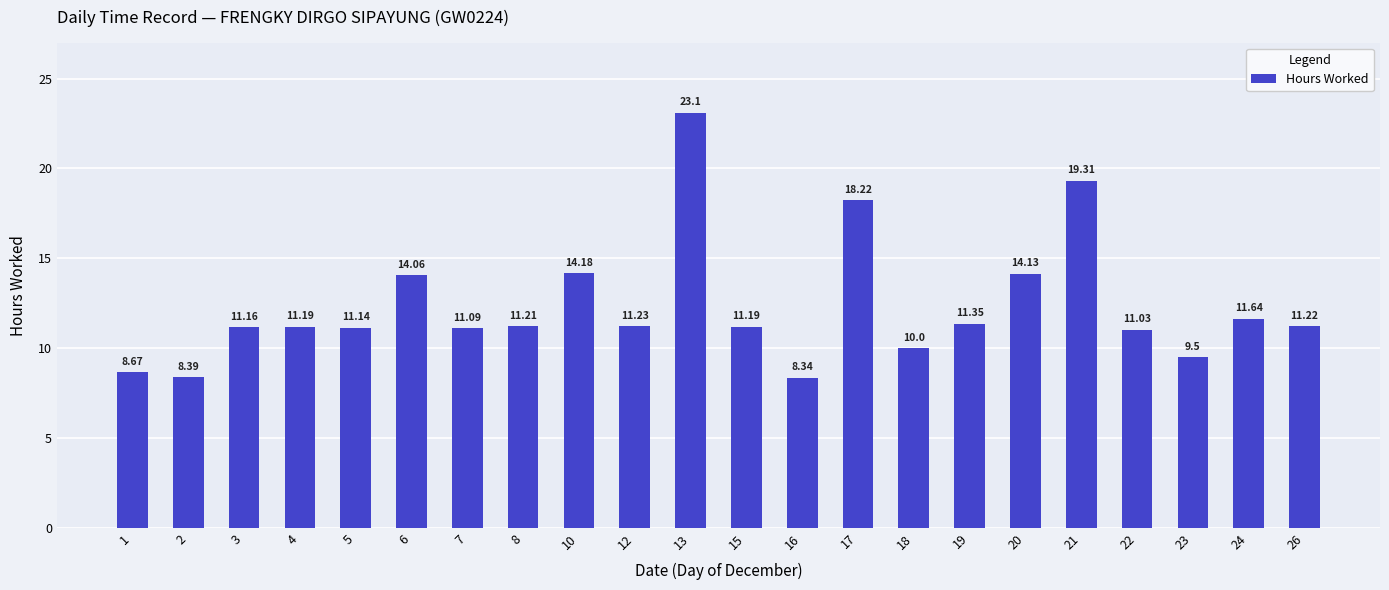

What is the minimum value shown in the chart?

8.3